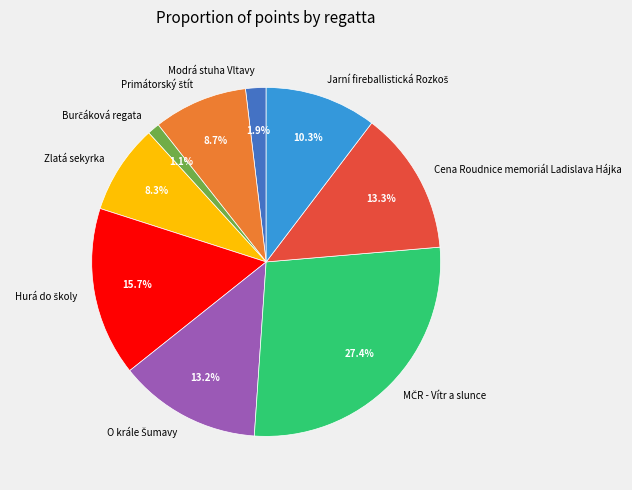

How many slices are in this pie chart?

9